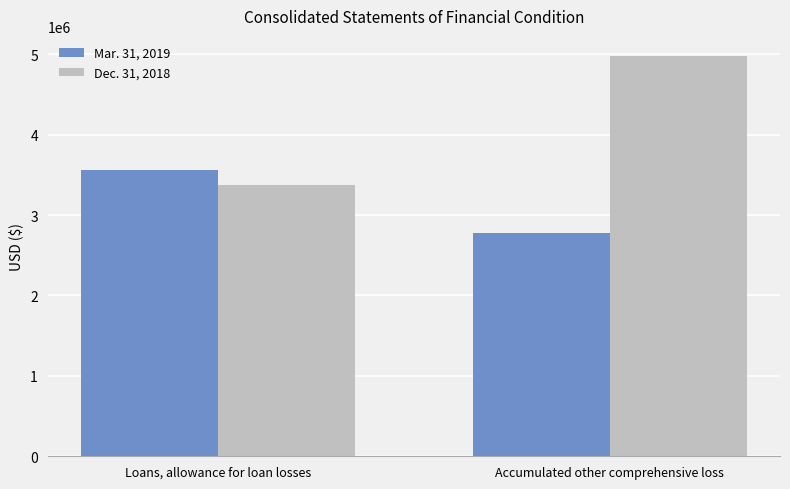

What is the difference between the Mar. 31, 2019 values at Accumulated other comprehensive loss and Loans, allowance for loan losses?

783019